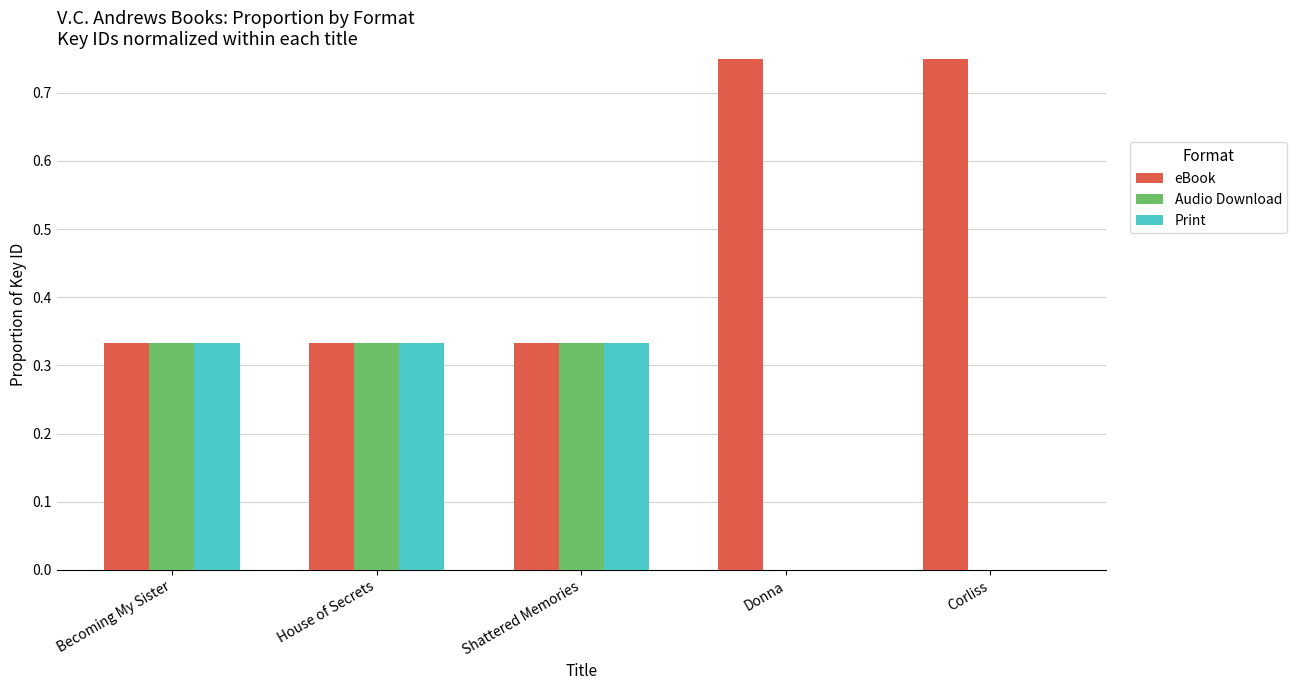

What is the sum of all Print values?

1.0